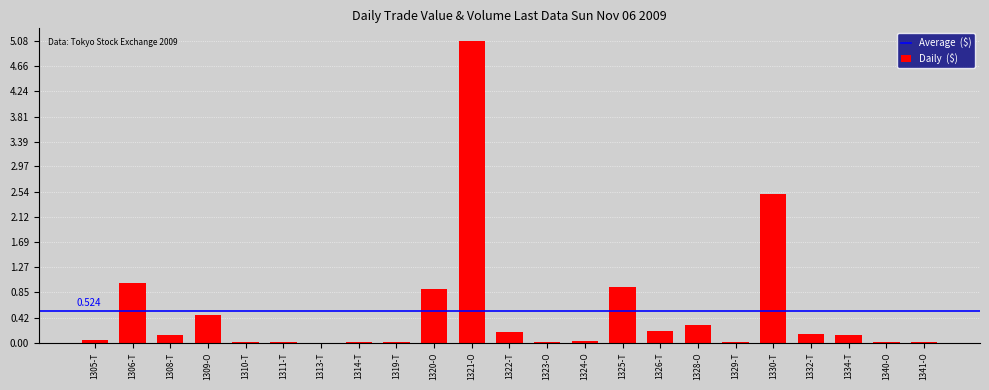

Does the chart contain stacked bars?

No